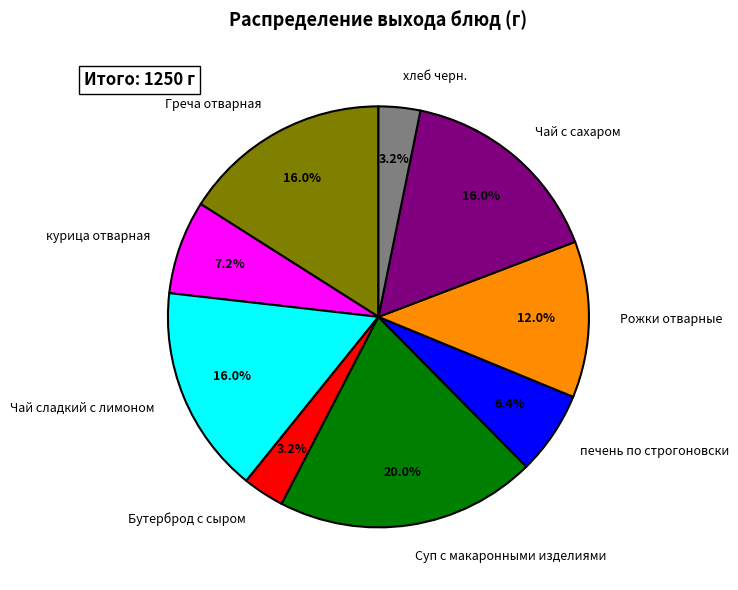

The Рожки отварные slice represents 12% of the pie. True or false?

True